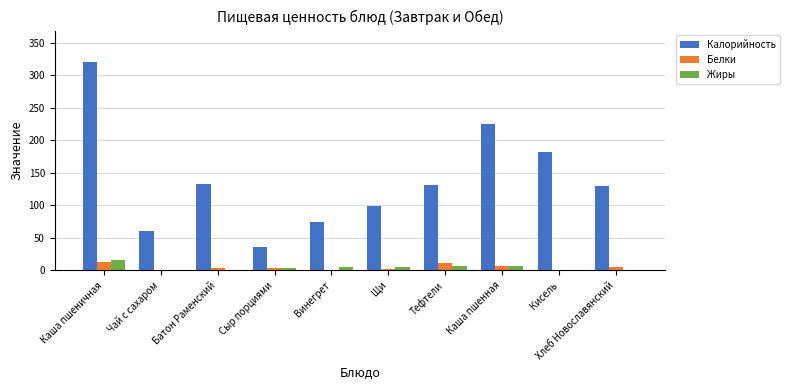

What is the difference between the Калорийность values at Чай с сахаром and Хлеб Новославянский?

70.0